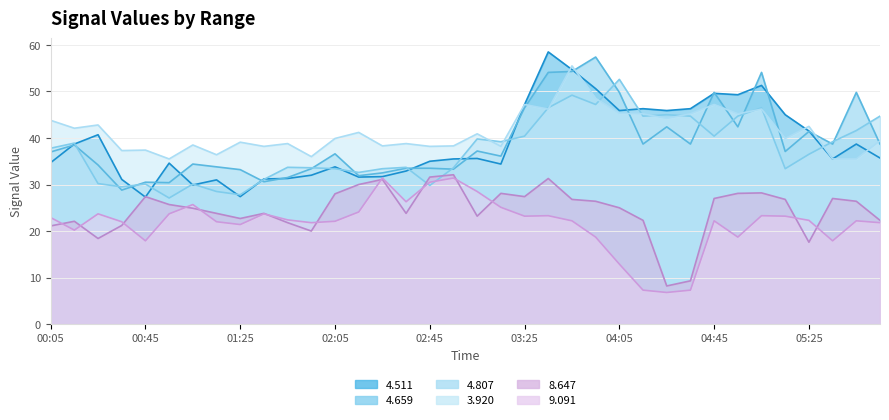

Reading left to right, list all the values displayed in this chart.

  4.511: 34.7	38.7	40.7	31.1	27.3	34.6	29.9	31.0	27.4	31.2	31.3	32.0	33.8	31.6	31.7	32.9	35.0	35.5	35.6	34.4	47.2	58.5	54.7	50.6	45.9	46.3	45.9	46.3	49.6	49.3	51.3	45.0	41.5	35.5	38.7	35.7
  4.659: 37.0	38.5	34.2	28.8	30.5	30.4	34.4	33.8	33.2	30.6	31.5	33.4	36.6	31.9	32.5	33.5	33.5	33.3	37.2	36.1	46.5	54.1	54.3	57.4	49.8	38.7	42.4	38.7	49.8	42.4	54.1	37.1	41.4	38.7	49.8	38.7
  4.807: 37.8	38.9	30.2	29.5	30.1	27.1	30.1	28.5	27.8	31.1	33.7	33.6	33.4	32.6	33.4	33.7	29.8	33.6	39.8	39.2	40.4	46.5	49.2	47.2	52.6	44.7	45.0	44.7	40.4	44.7	46.5	33.4	36.5	39.2	41.6	44.7
  3.920: 43.8	42.1	42.8	37.3	37.4	35.5	38.5	36.4	39.1	38.2	38.8	36.0	39.9	41.2	38.3	38.8	38.2	38.3	40.9	38.2	47.2	46.2	55.5	48.5	45.3	45.2	44.2	45.2	47.2	45.2	46.2	39.9	42.5	35.5	35.5	39.4
  8.647: 21.1	22.1	18.4	21.2	27.4	25.7	24.9	23.8	22.7	23.8	21.8	20.0	28.0	30.0	31.1	23.8	31.6	32.1	23.2	28.1	27.4	31.3	26.8	26.4	25.0	22.3	8.2	9.3	27.0	28.1	28.2	26.8	17.6	27.0	26.4	22.3
  9.091: 22.9	20.2	23.7	22.0	17.9	23.7	25.7	22.0	21.4	23.7	22.4	21.8	22.1	24.1	31.4	26.3	30.5	31.4	28.5	25.1	23.2	23.3	22.2	18.7	12.9	7.3	6.8	7.3	22.2	18.7	23.3	23.2	22.3	17.9	22.2	21.8